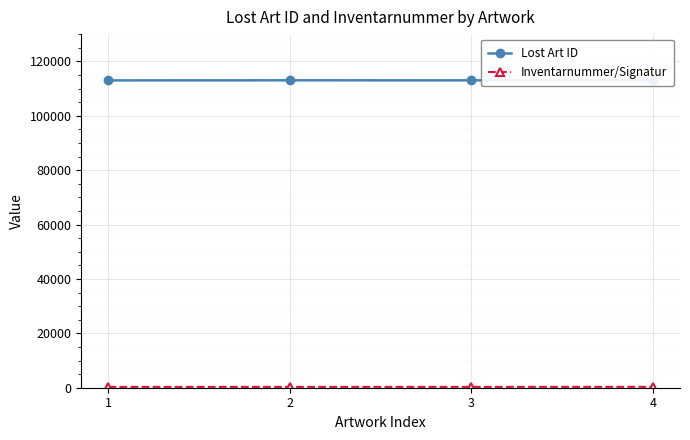

True or false: Inventarnummer/Signatur and Lost Art ID cross at least once.

False